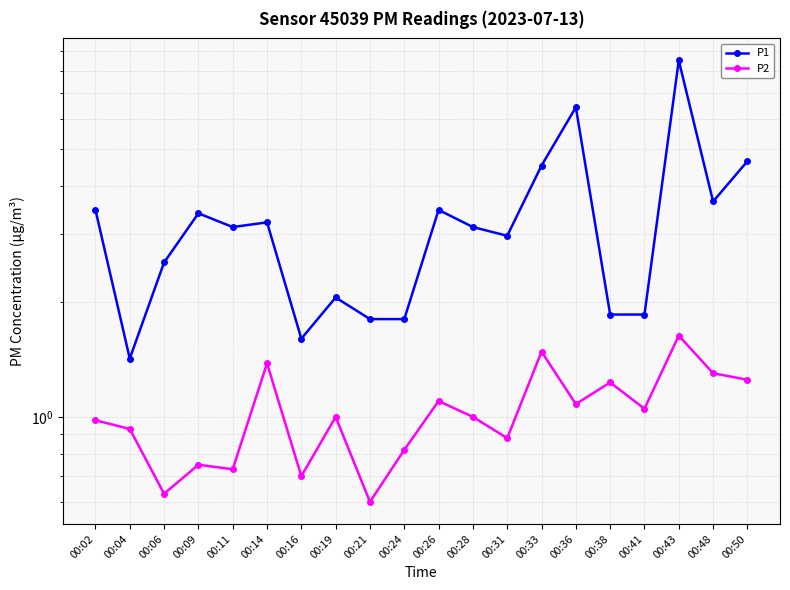

True or false: P1 has a value of 3.6 at 00:48.

True